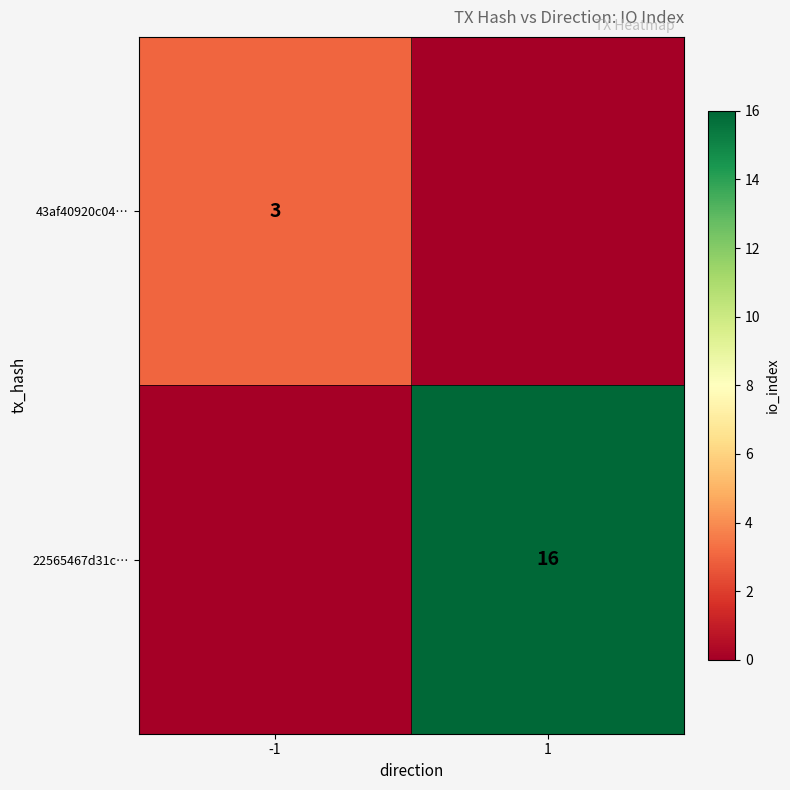

At which category is the sum across all series the highest?

1